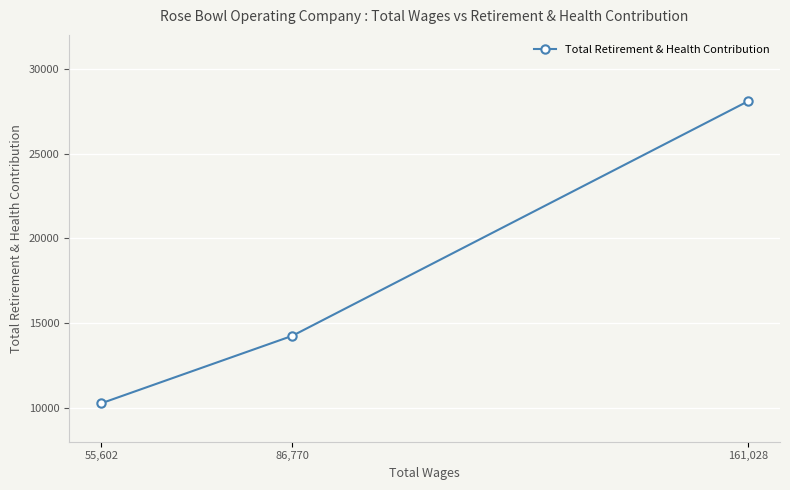

Between 161,028 and 55,602, which is larger?

161,028